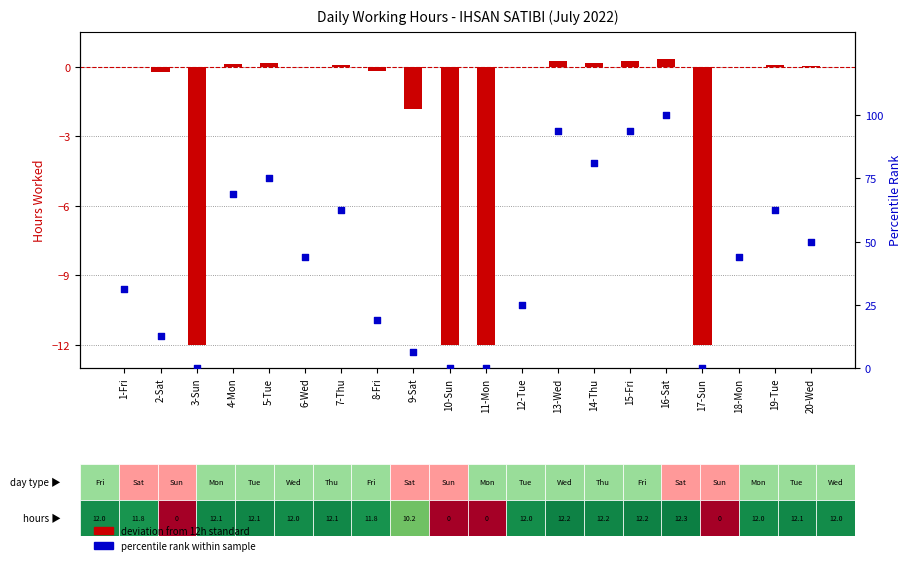

What is the total value across all series at 11-Mon?

-12.0